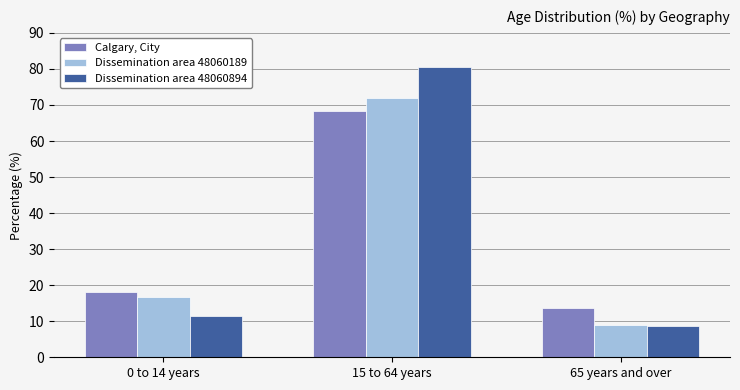

What is the sum of the Dissemination area 48060894 values at 15 to 64 years and 0 to 14 years?

91.9